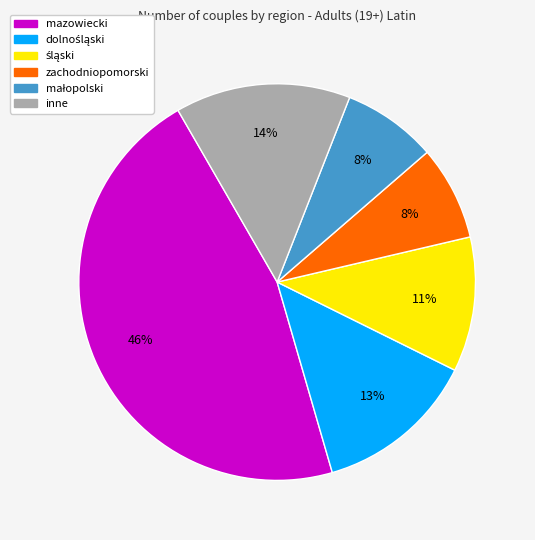

Count the number of slices in the pie.

6